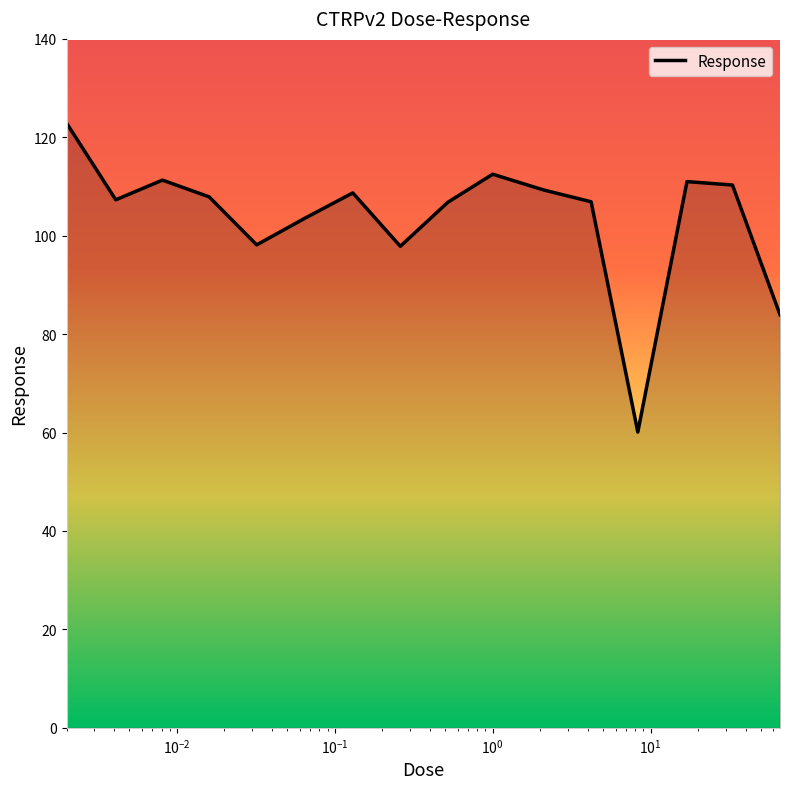

What is the maximum value shown in the chart?

122.9